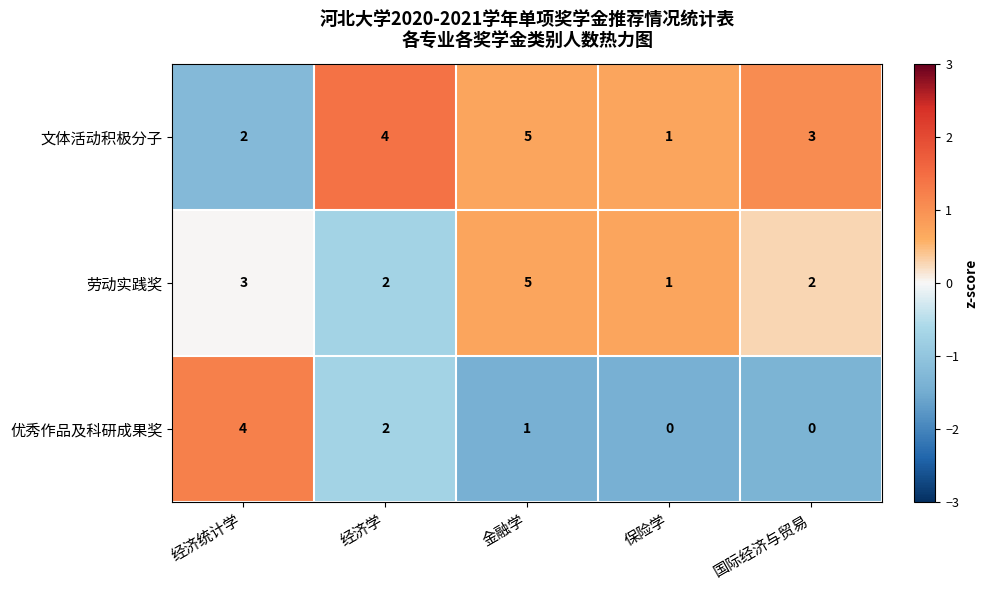

What is the difference between the highest and lowest values at 国际经济与贸易?

3